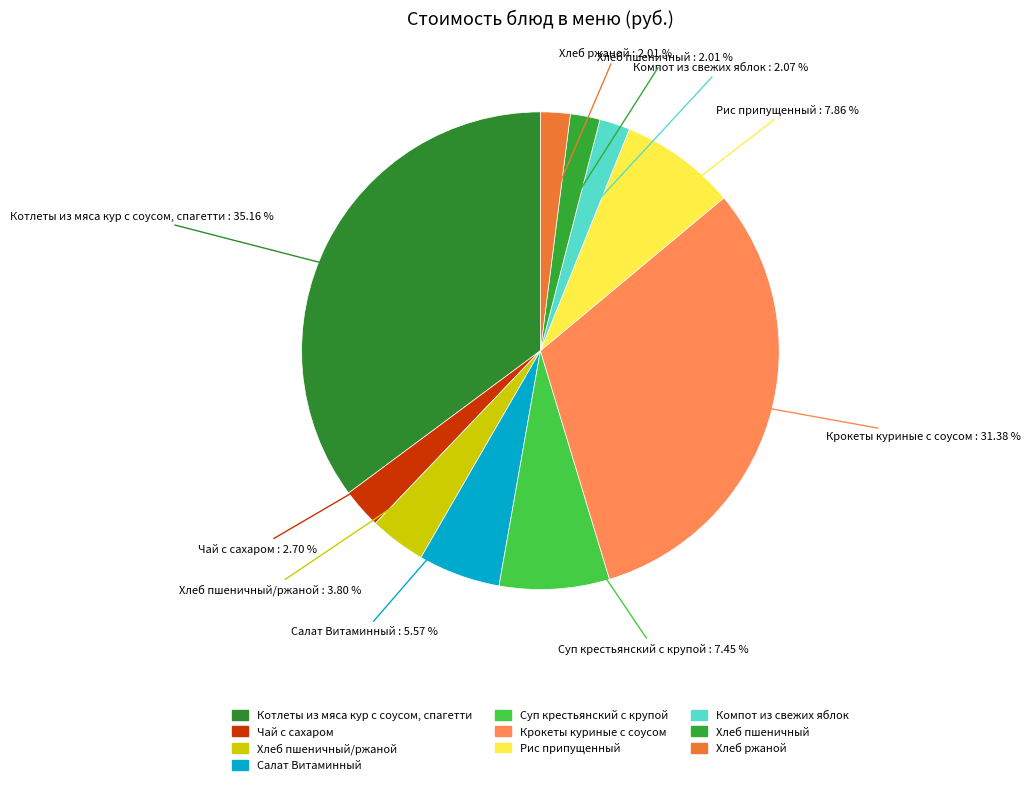

Rank the categories by value from lowest to highest.

Хлеб пшеничный, Хлеб ржаной, Компот из свежих яблок, Чай с сахаром, Хлеб пшеничный/ржаной, Салат Витаминный, Суп крестьянский с крупой, Рис припущенный, Крокеты куриные с соусом, Котлеты из мяса кур с соусом, спагетти